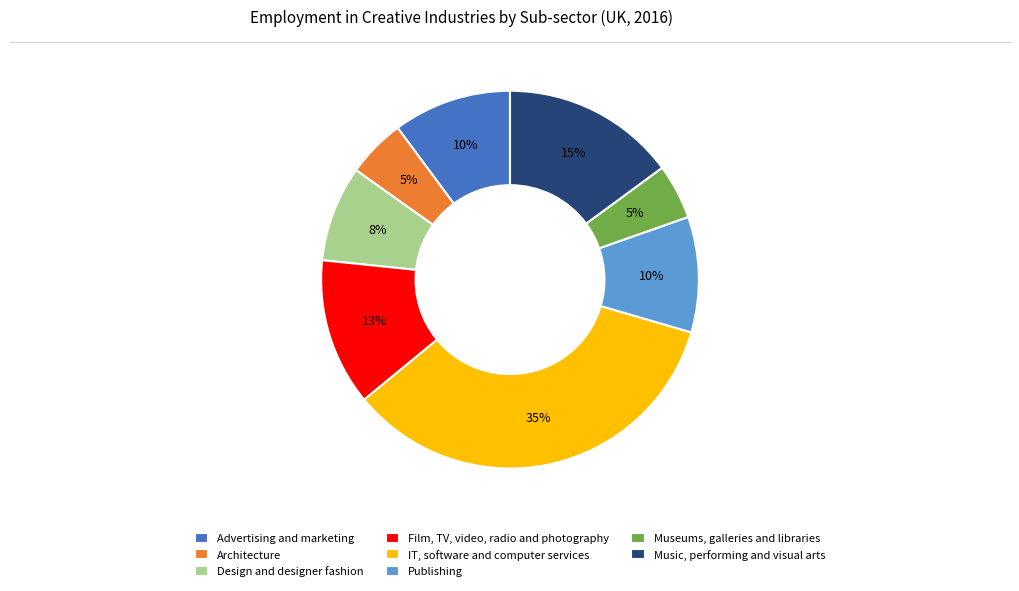

What is the largest slice in the pie chart?

IT, software and computer services